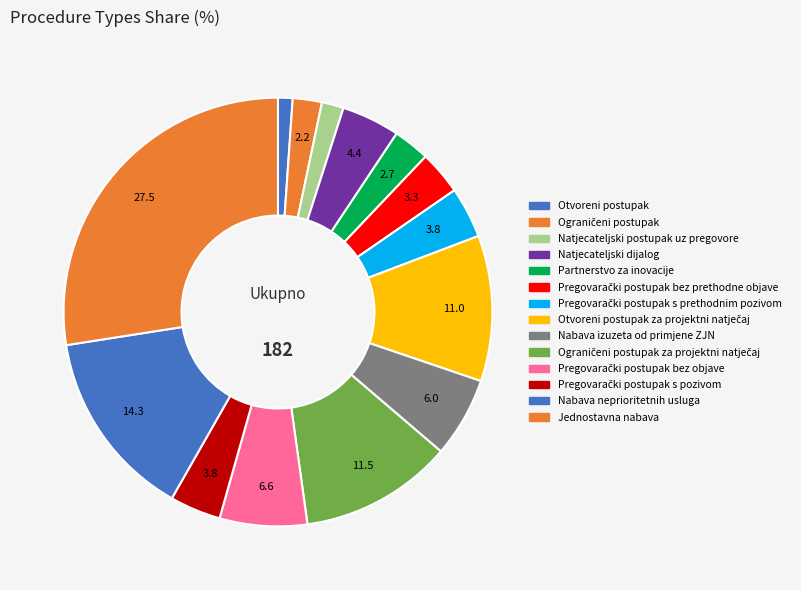

Does any single category account for the majority?

No